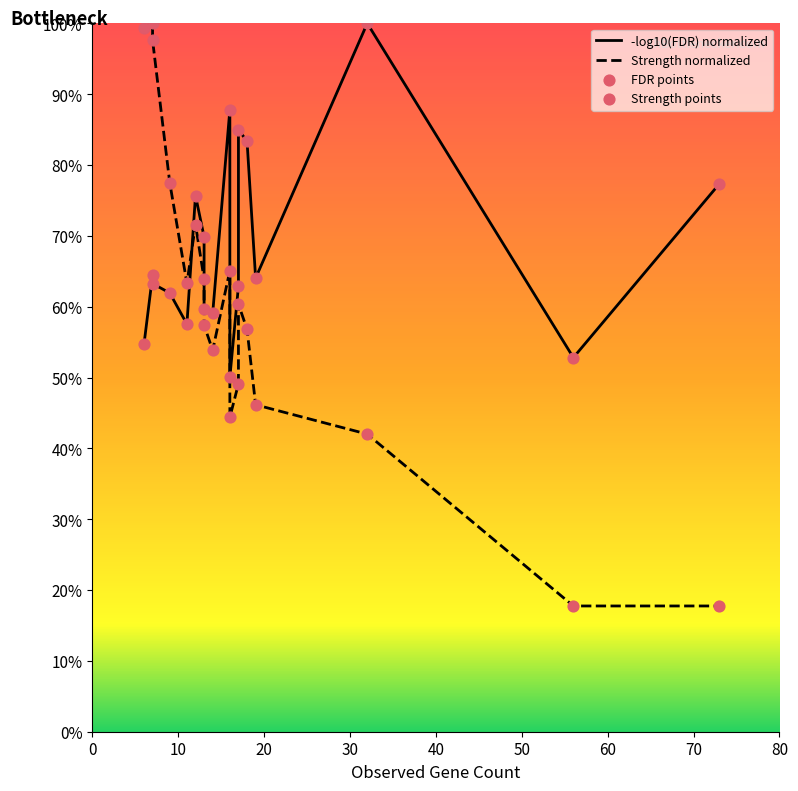

Which series reaches the maximum Y coordinate?

-log10(FDR) normalized